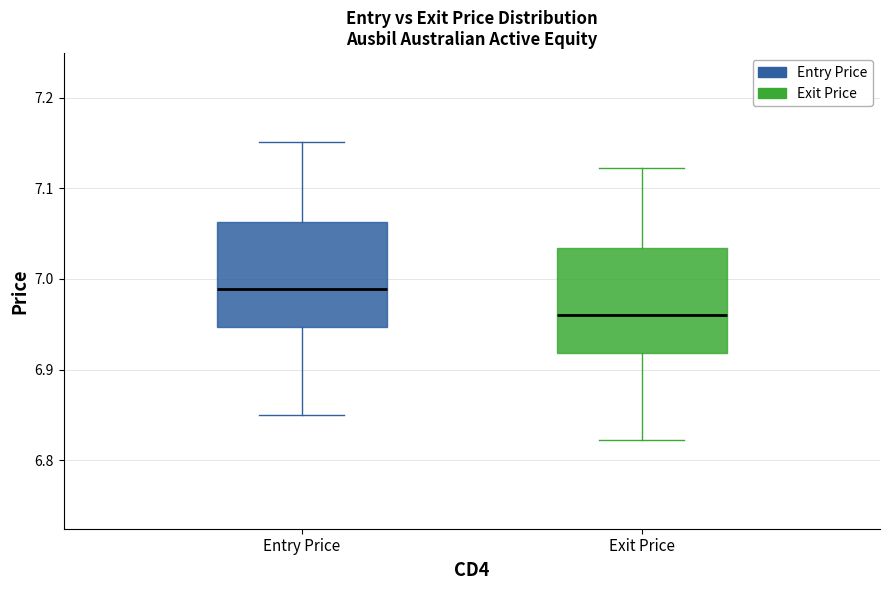

Where does the lower whisker of the box for Entry Price end on the y-axis? The values are not printed on the chart, so give them approximately, as read against the axis.

6.85